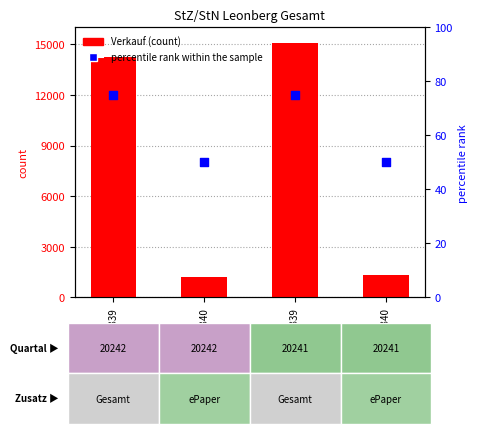

Which series has the widest spread of Y values?

Verkauf